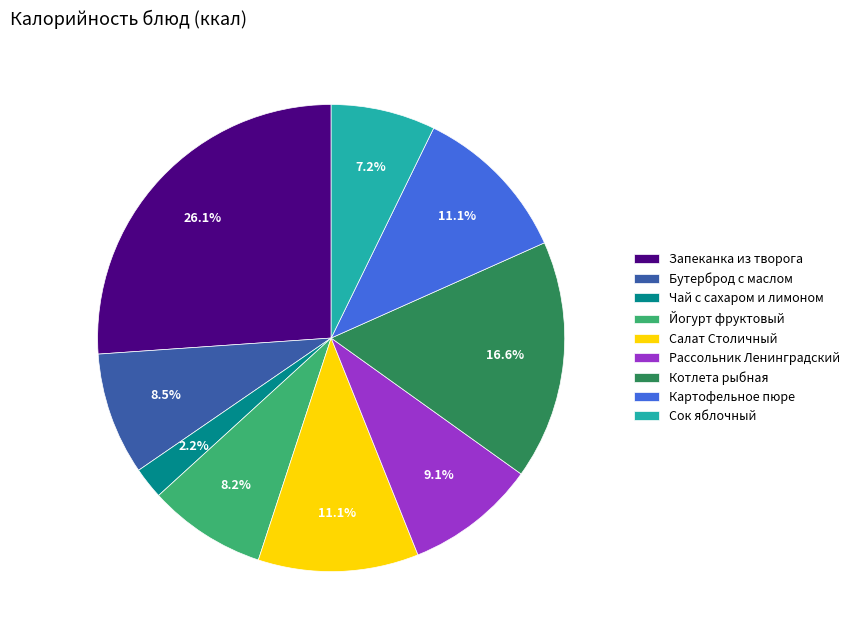

Does Бутерброд с маслом account for over 50% of the chart?

No